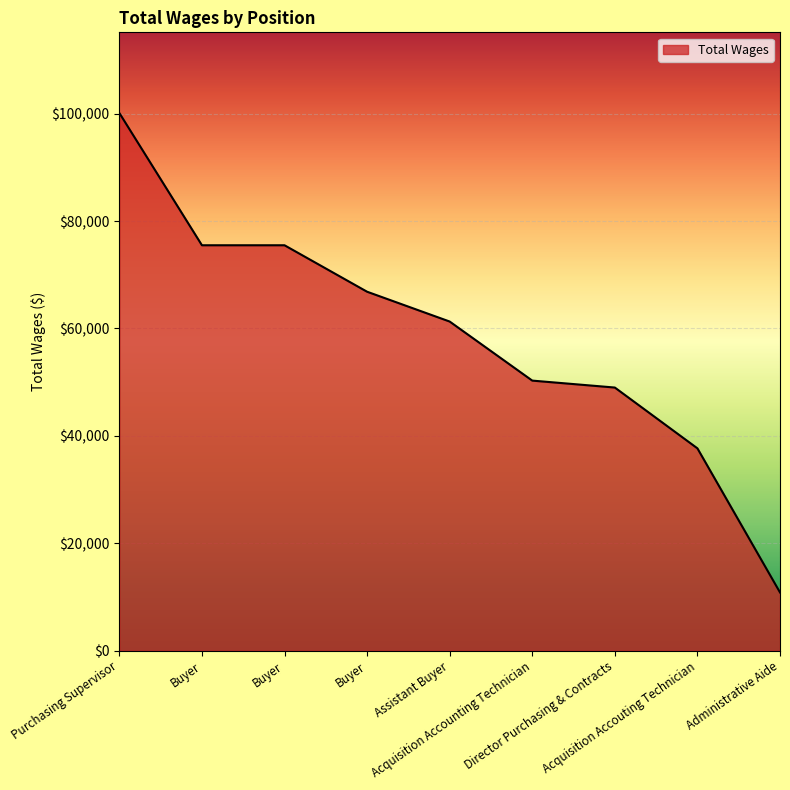

True or false: the data shows 61290 at Assistant Buyer.

True